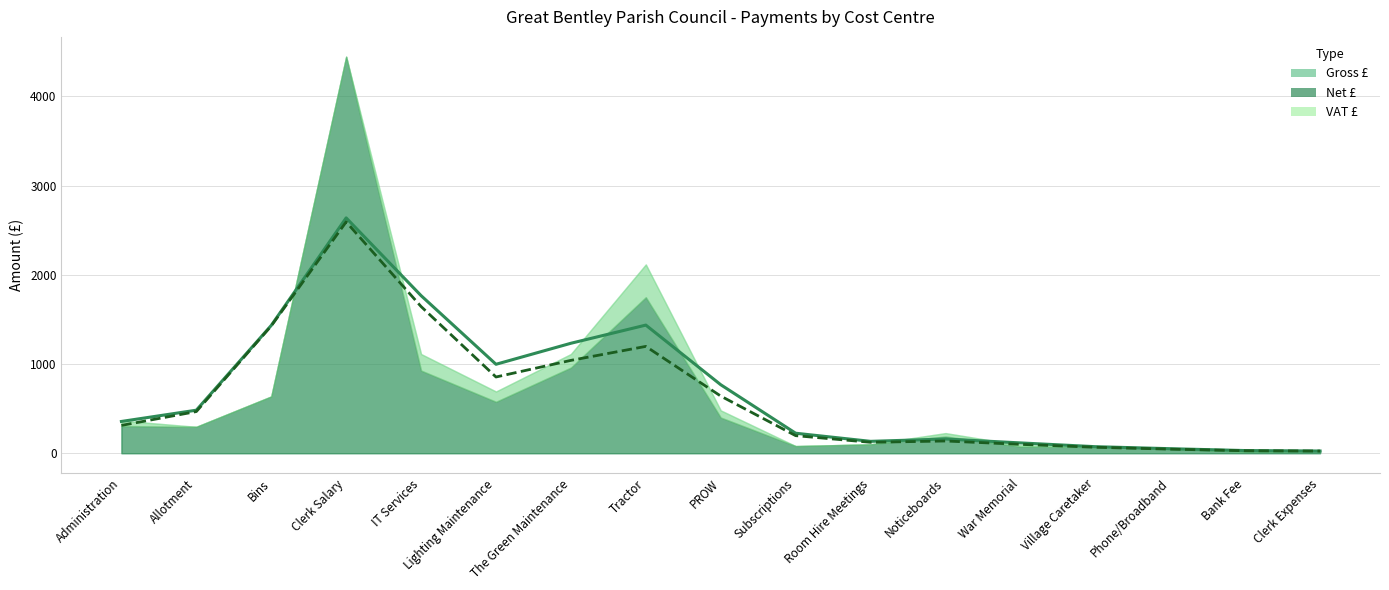

Reading left to right, list all the values displayed in this chart.

Net: 304.7	296.0	636.2	4444.1	926.5	576.5	960.0	1748.7	400.0	80.0	100.1	188.0	75.0	69.2	47.1	18.0	26.0
VAT: 60.9	0.0	0.0	0.0	185.3	115.3	152.0	367.3	80.0	0.0	0.0	37.6	15.0	0.0	9.4	3.6	0.0
Gross: 365.7	296.0	636.2	4444.1	1111.8	691.8	1112.0	2116.0	480.0	80.0	100.1	225.6	90.0	69.2	56.5	18.0	26.0